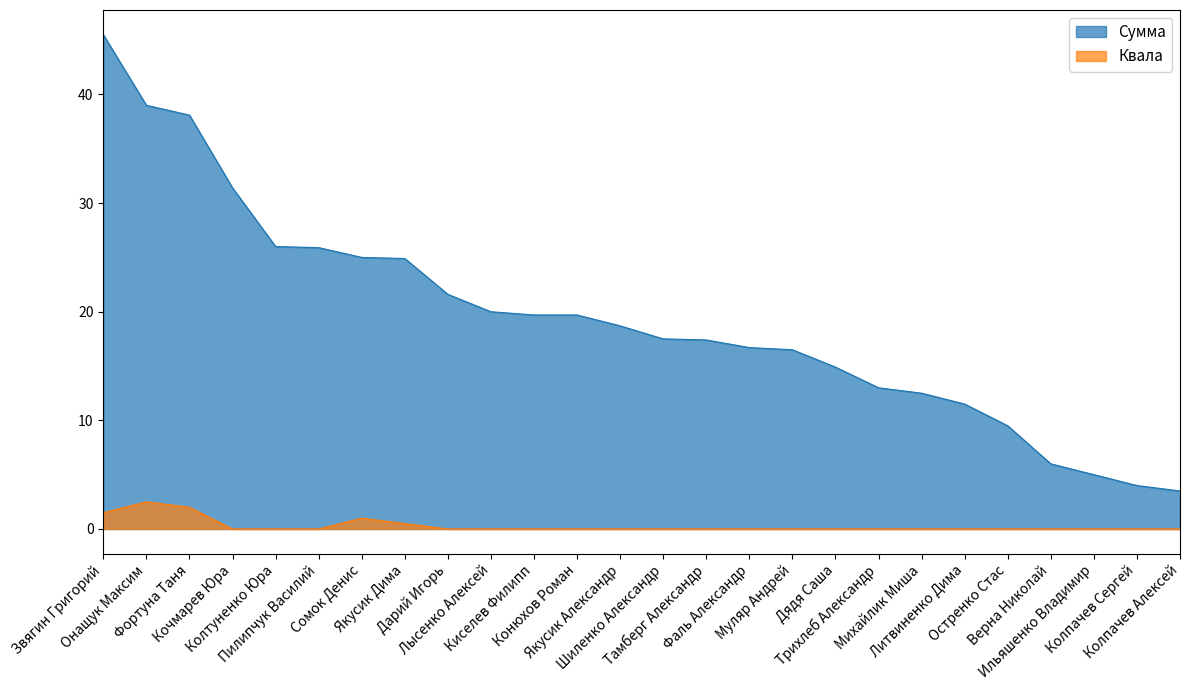

True or false: Сумма has a value of 9.5 at Остренко Стас.

True